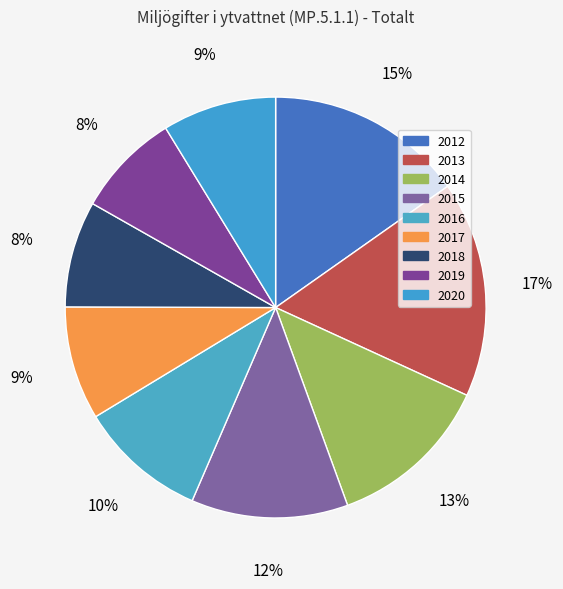

How many segments does this pie chart have?

9